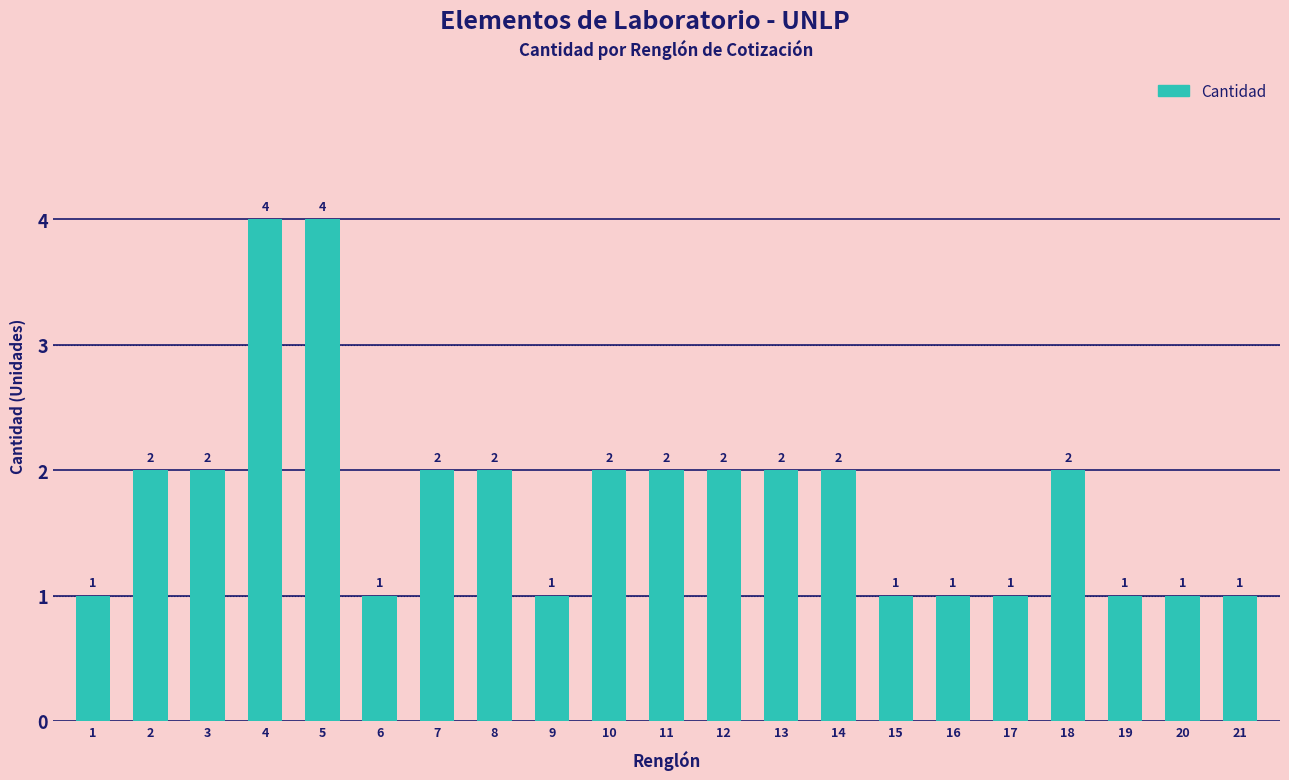

Approximately how many times larger is the value at 6 compared to 21?

1.0